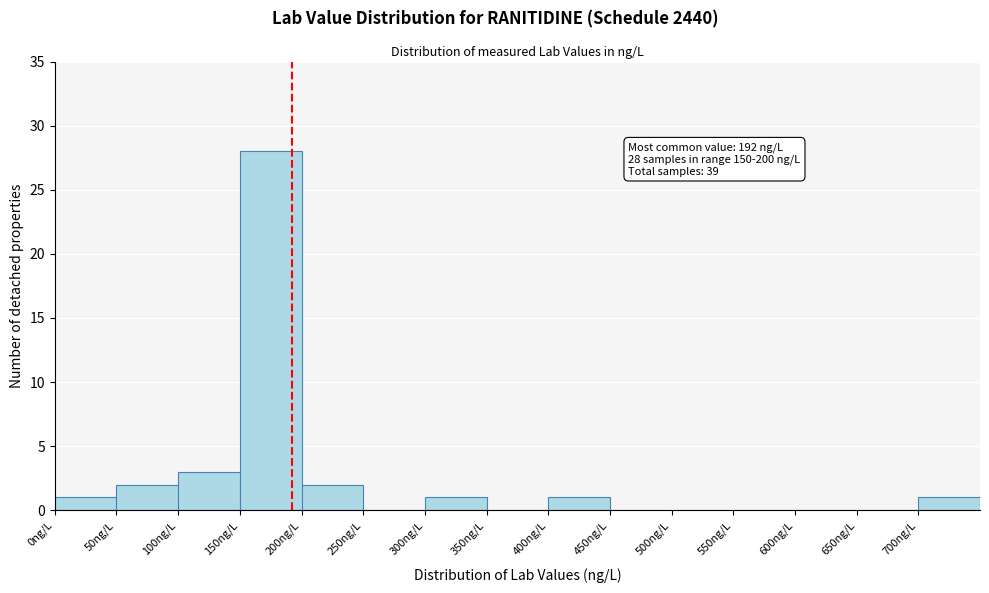

Over which range of the x-axis is the bar tallest?

150 to 200